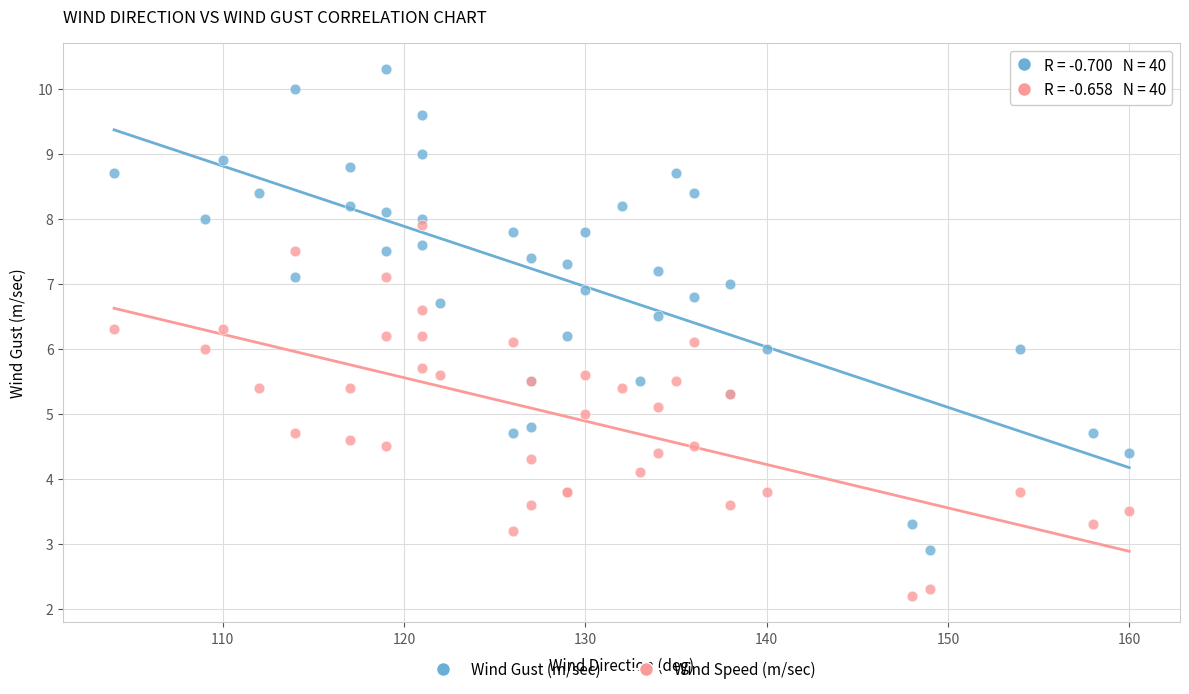

Which series contains the lowest Y value?

Wind Speed (m/sec)